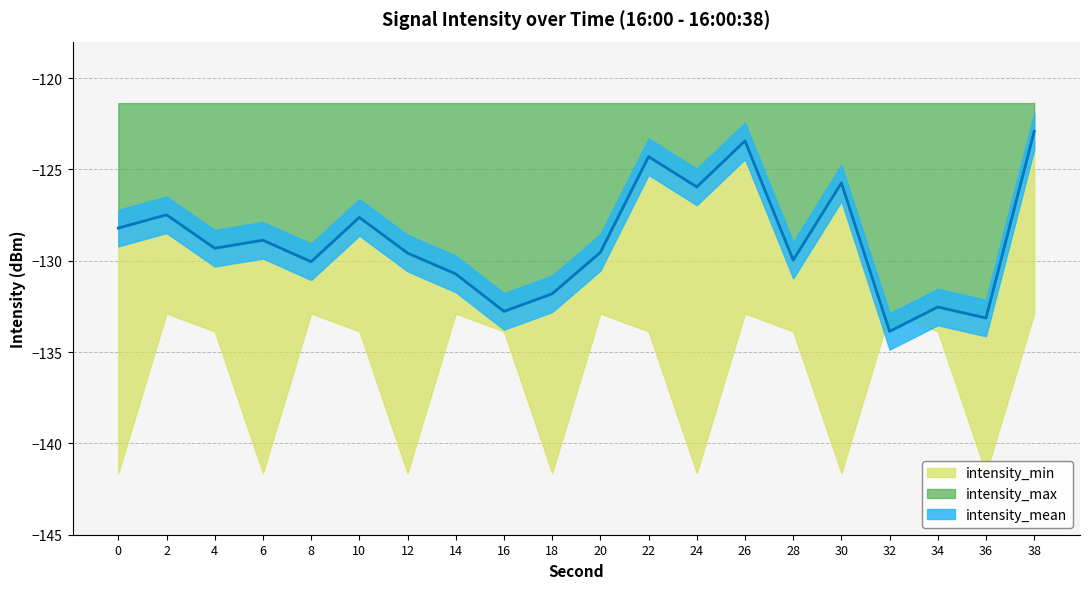

Reading left to right, list all the values displayed in this chart.

intensity_min: 0=-141.6	2=-132.9	4=-133.9	6=-141.6	8=-132.9	10=-133.9	12=-141.6	14=-132.9	16=-133.9	18=-141.6	20=-132.9	22=-133.9	24=-141.6	26=-132.9	28=-133.9	30=-141.6	32=-132.9	34=-133.9	36=-141.6	38=-132.9
intensity_mean: 0=-128.2	2=-127.5	4=-129.3	6=-128.9	8=-130.1	10=-127.6	12=-129.6	14=-130.7	16=-132.8	18=-131.8	20=-129.5	22=-124.3	24=-126.0	26=-123.4	28=-130.0	30=-125.7	32=-133.9	34=-132.5	36=-133.1	38=-122.9
intensity_max: 0=-121.4	2=-121.4	4=-121.4	6=-121.4	8=-121.4	10=-121.4	12=-121.4	14=-121.4	16=-121.4	18=-121.4	20=-121.4	22=-121.4	24=-121.4	26=-121.4	28=-121.4	30=-121.4	32=-121.4	34=-121.4	36=-121.4	38=-121.4